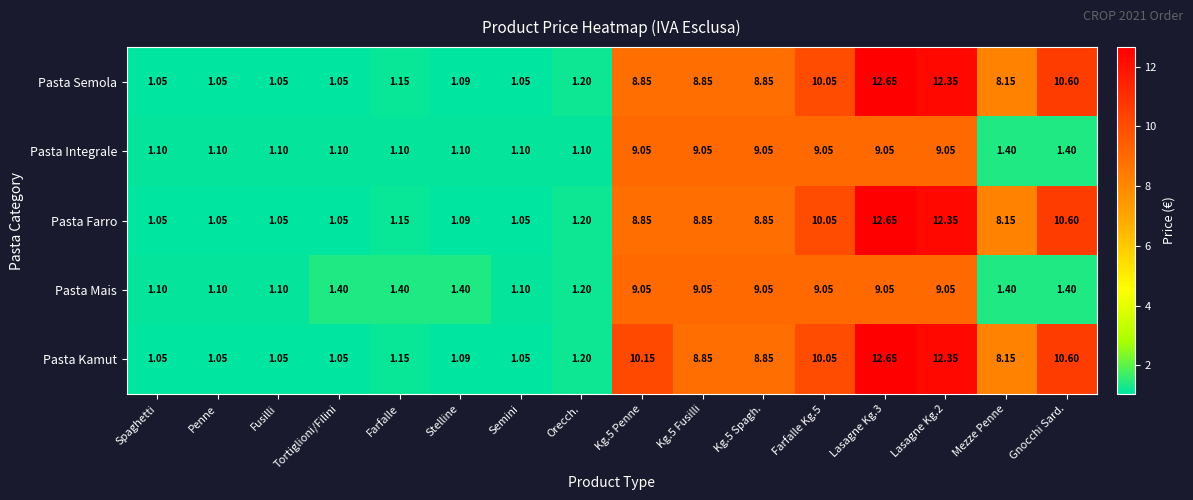

Count the number of data series in this chart.

5